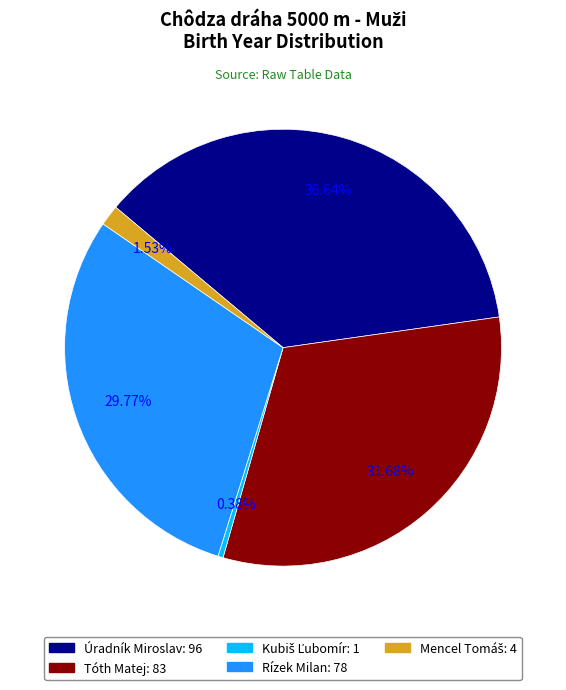

To the nearest percent, what is the average slice percentage?

20%